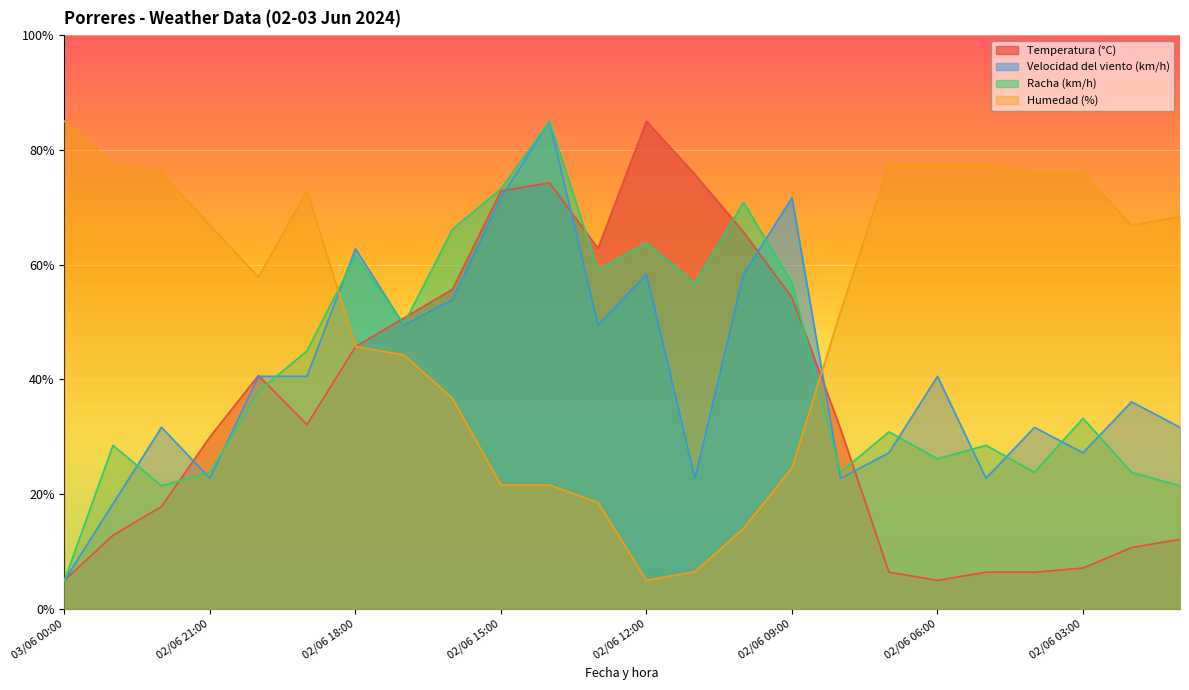

Where is the first local minimum for Temperatura (°C)?

02/06 19:00